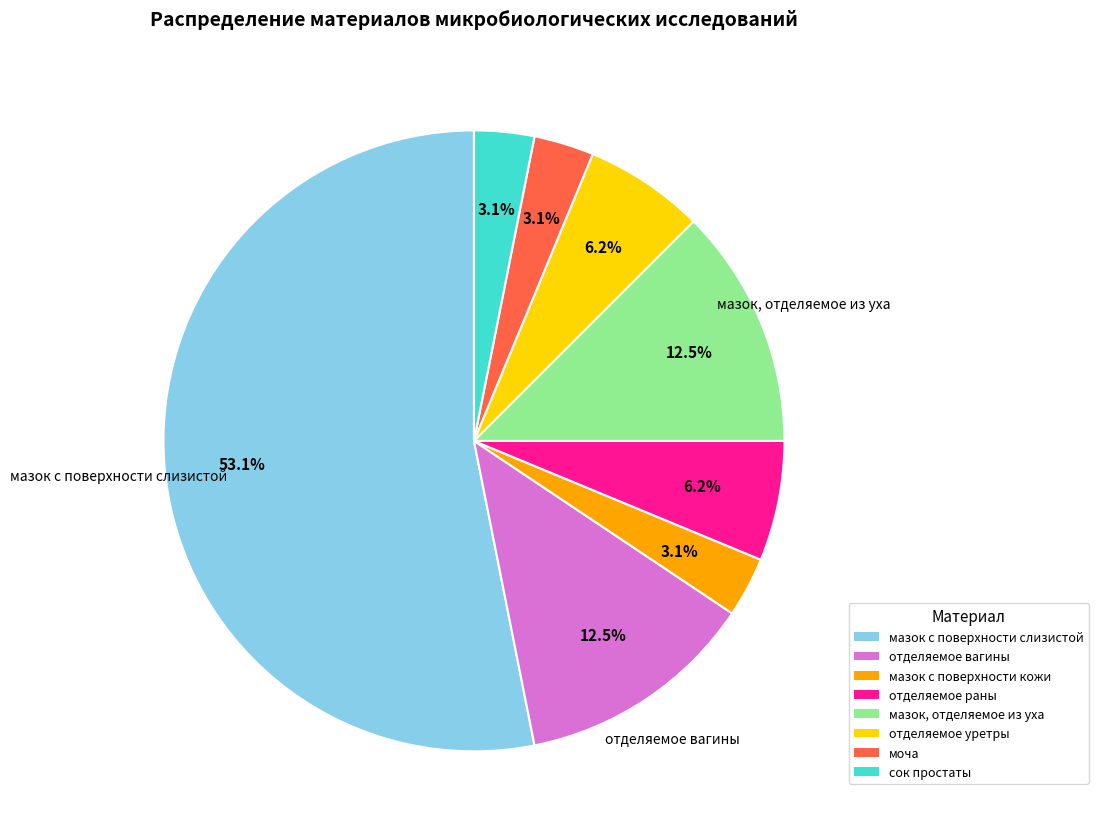

To the nearest percent, what portion does моча represent?

3%